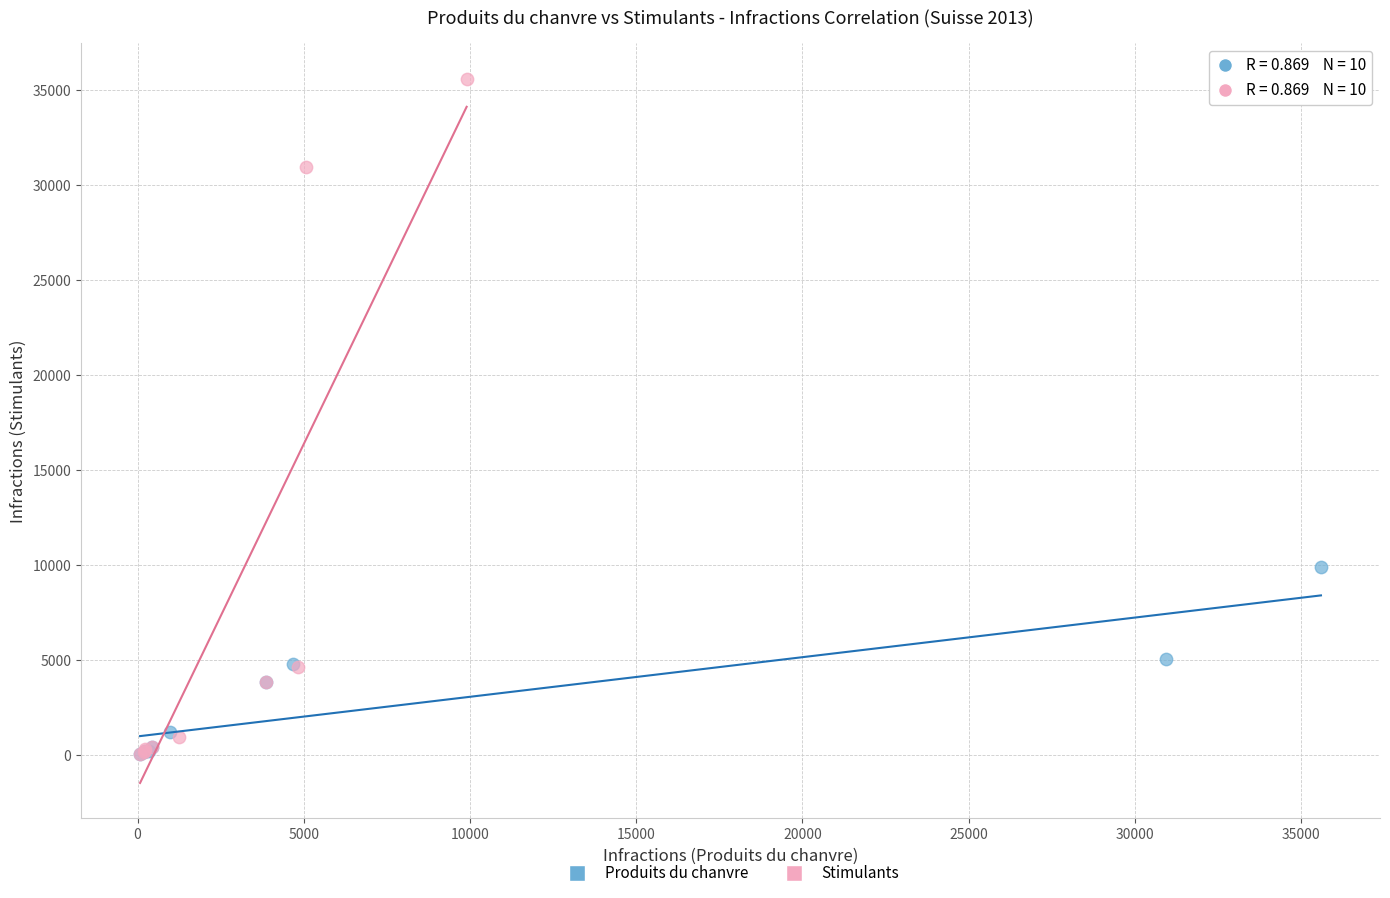

What are all the series names shown in the legend?

Produits du chanvre, Stimulants